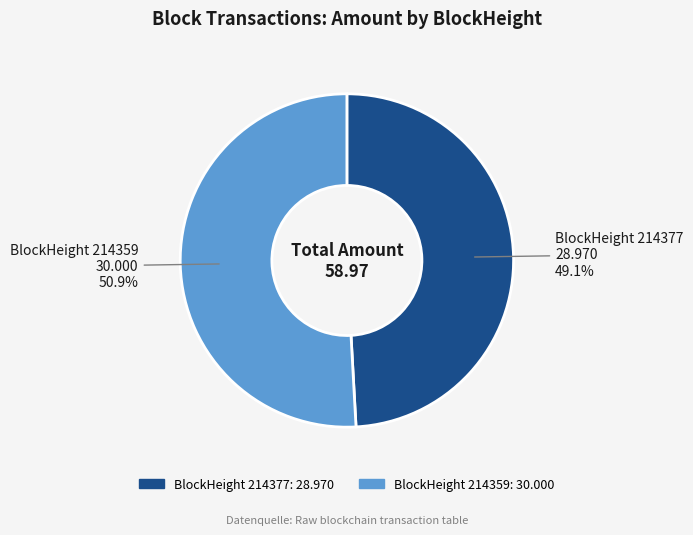

Is there a majority slice in this chart?

Yes